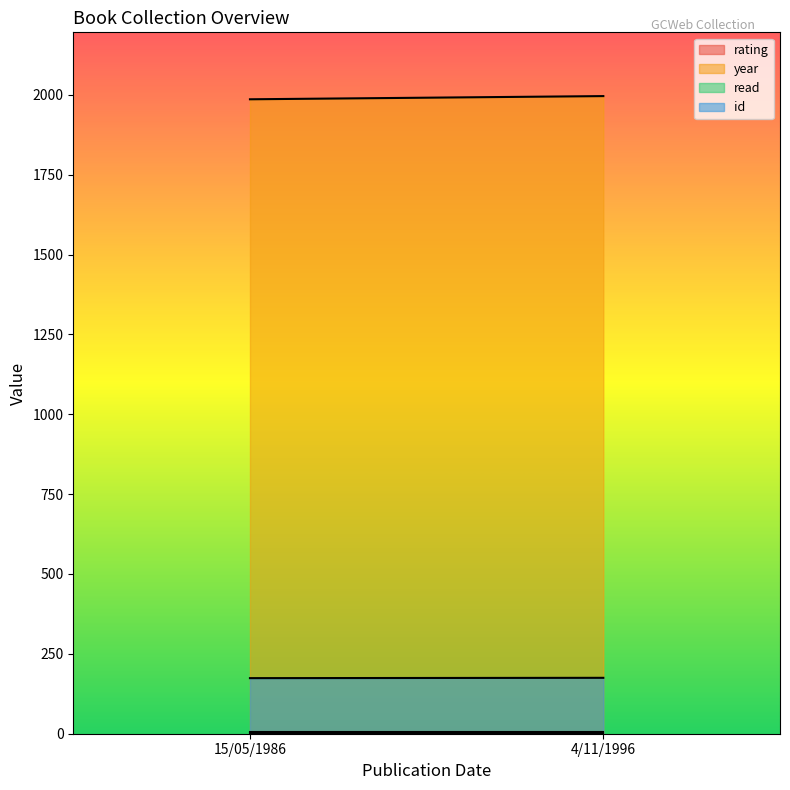

Does the chart have visible grid lines?

No